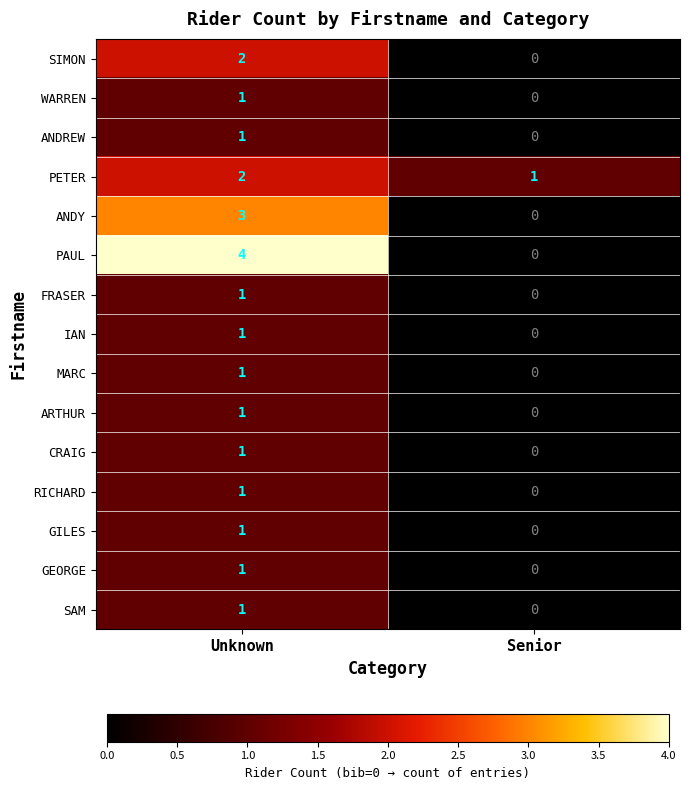

What is the spread (max minus min) of values at Unknown?

3